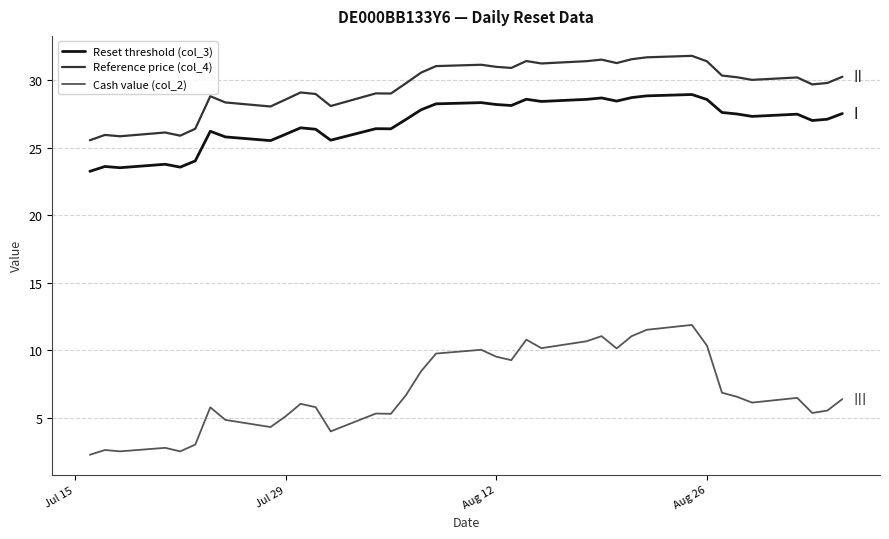

Which series has the largest total across all categories?

Reference price (col_4)